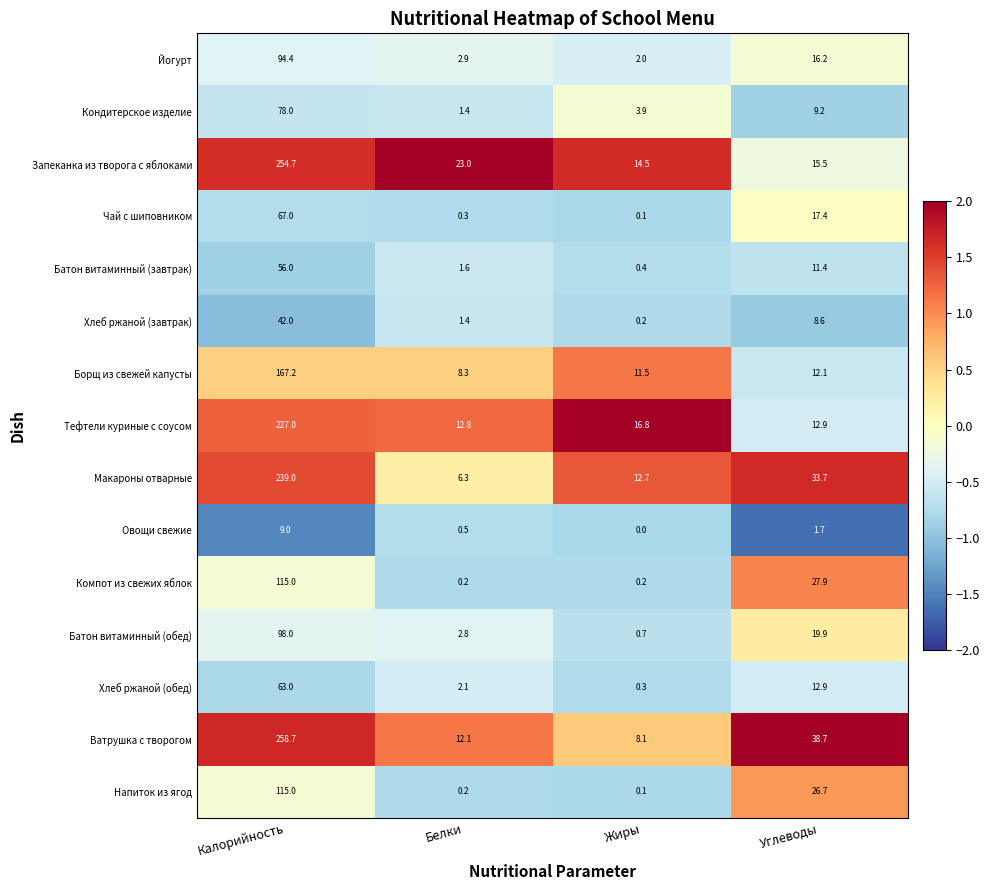

What is the sum of the Хлеб ржаной (обед) values at Углеводы and Калорийность?

75.9